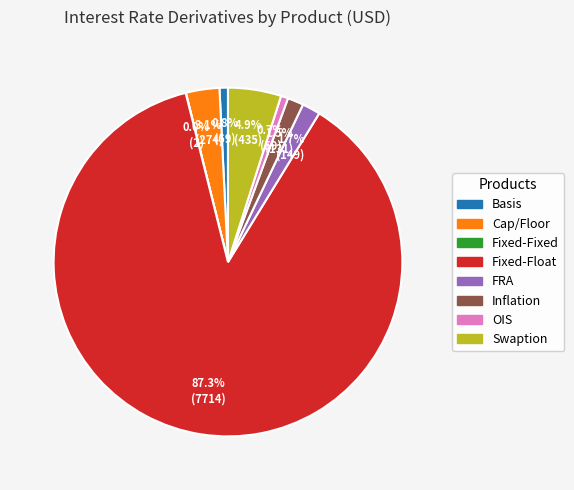

What percentage is the Swaption slice, to the nearest percent?

5%